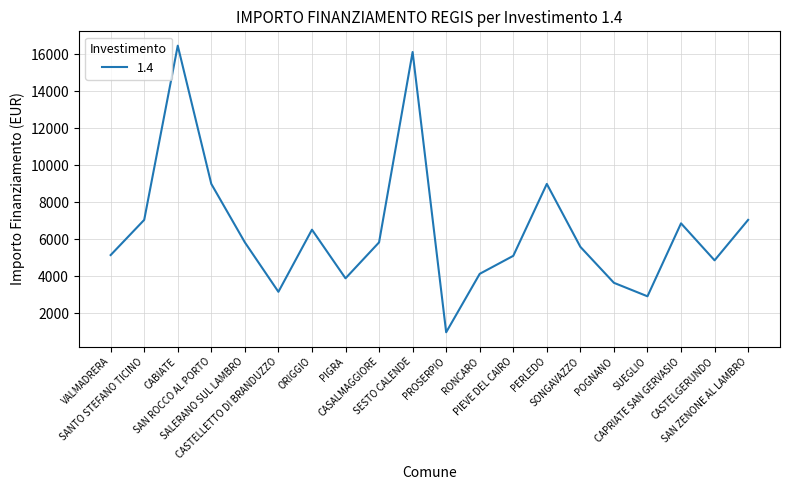

How many interior local valleys (lower than both neighbors) does the data have?

5